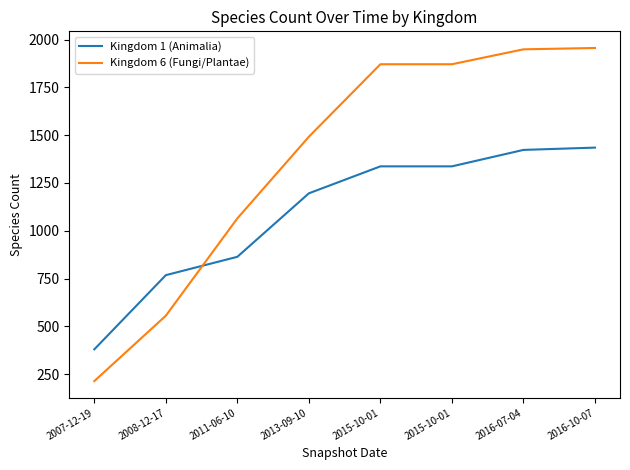

How many lines are shown in the chart?

2